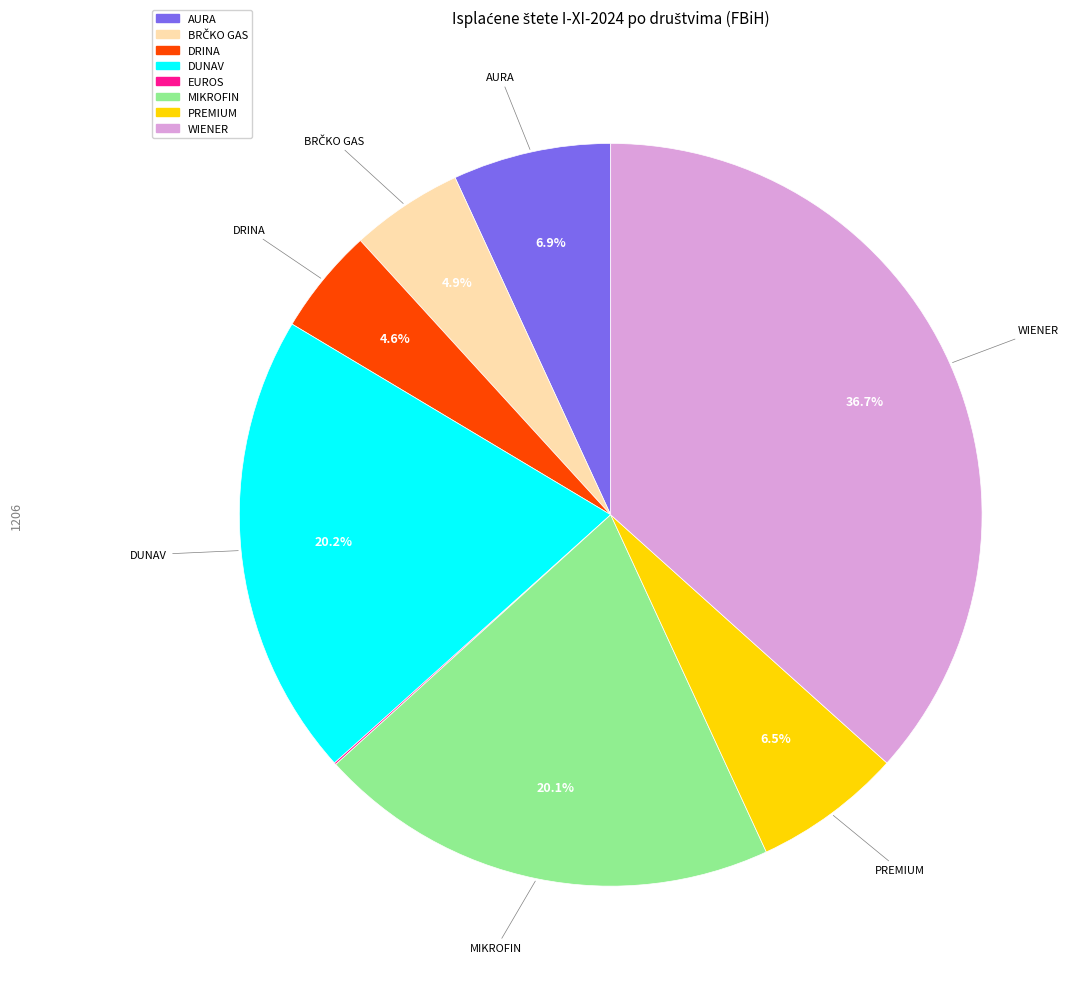

Does any single category account for the majority?

No